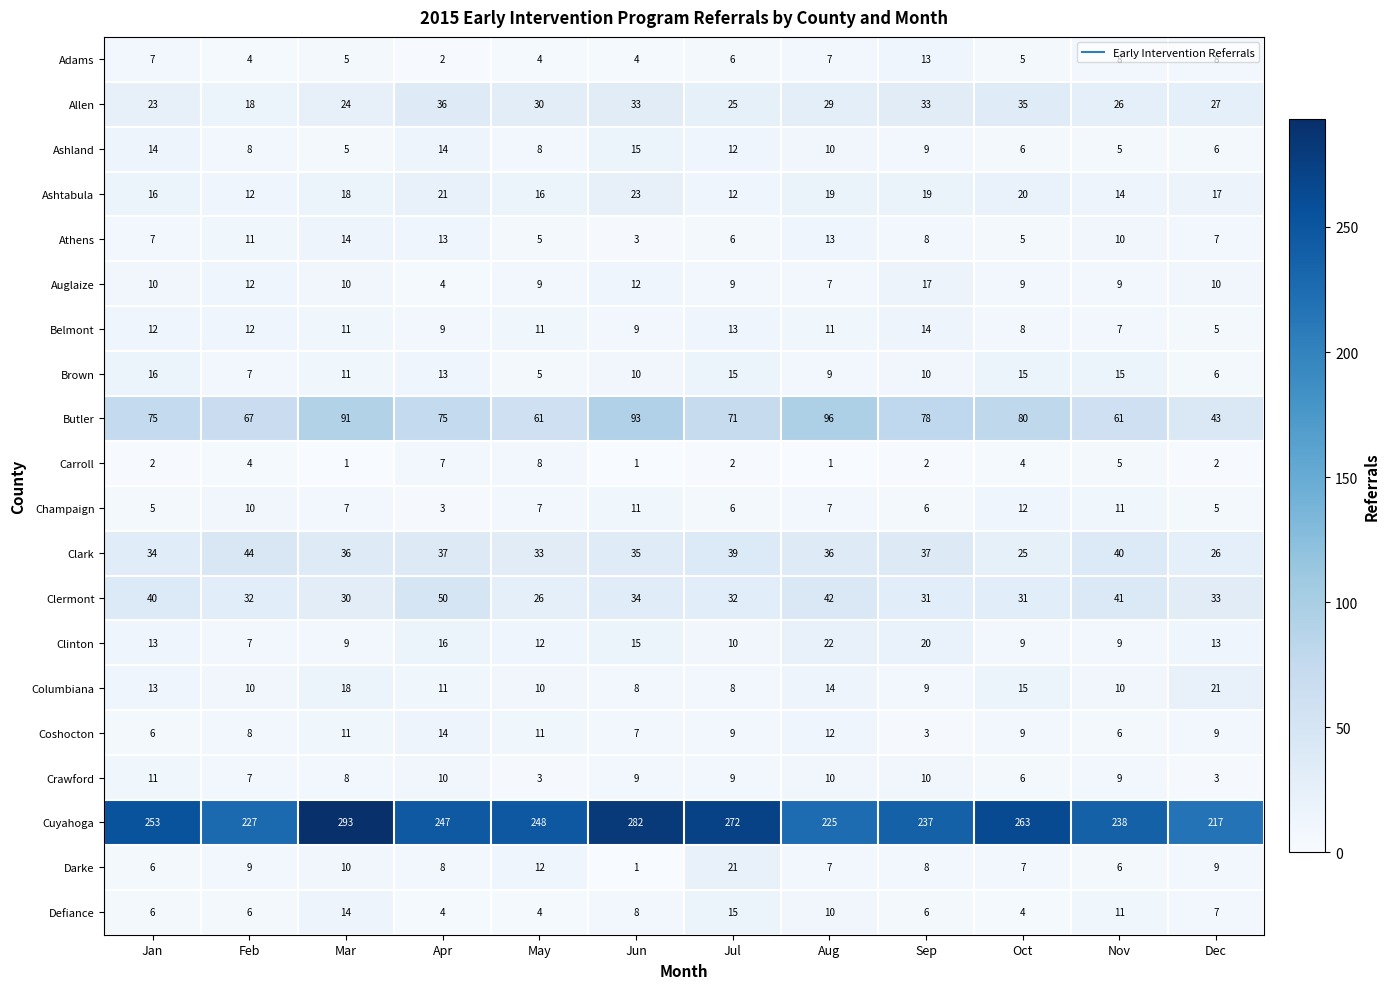

Is it true that Carroll equals 0 at Mar?

False